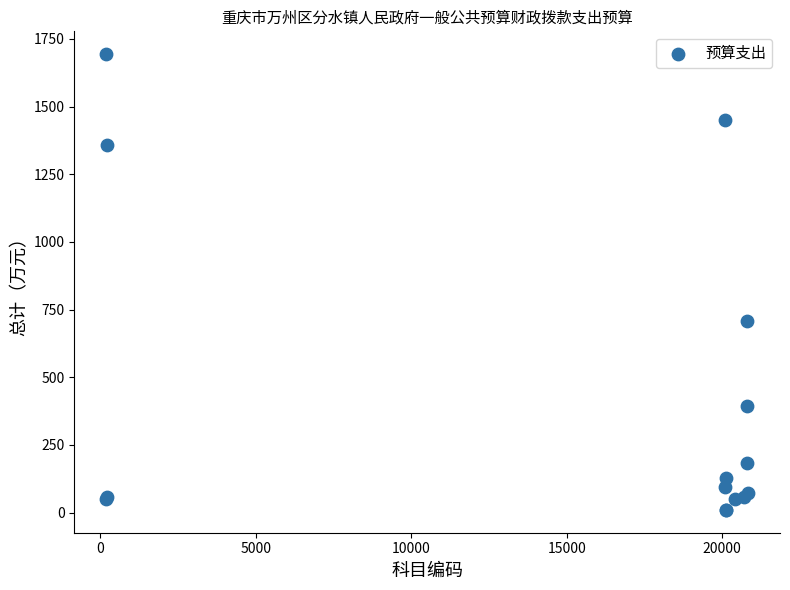

What Y value in the scatter plot is closest to 851?

706.3